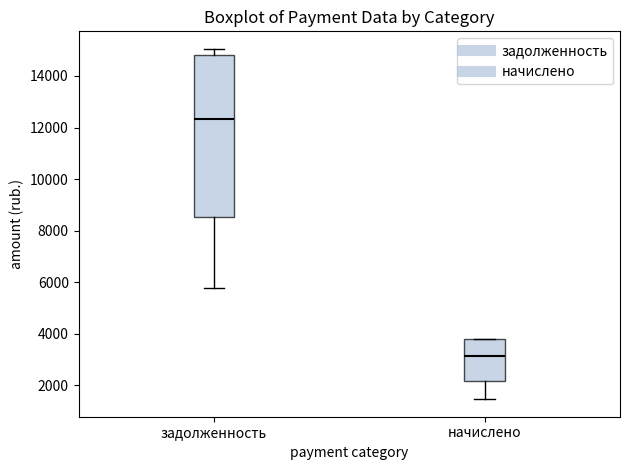

Reading left to right, read every box against the y-axis: the position of its median line, the range the box covers, and the ends of its whiskers. The values are not printed on the chart, so give them approximately, as read against the axis.

задолженность: median 12400, box 8600 to 14800, whiskers 5800 to 15000
начислено: median 3200, box 2200 to 3800, whiskers 1400 to 3800